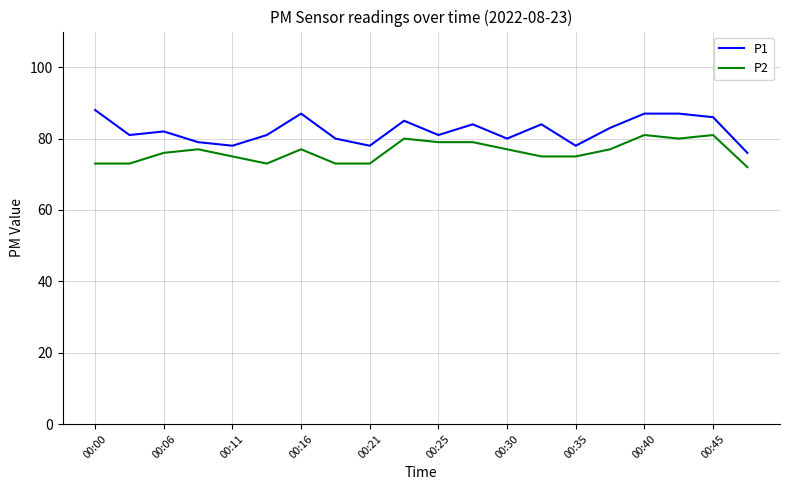

List the series in order of their peak value, lowest first.

P2, P1